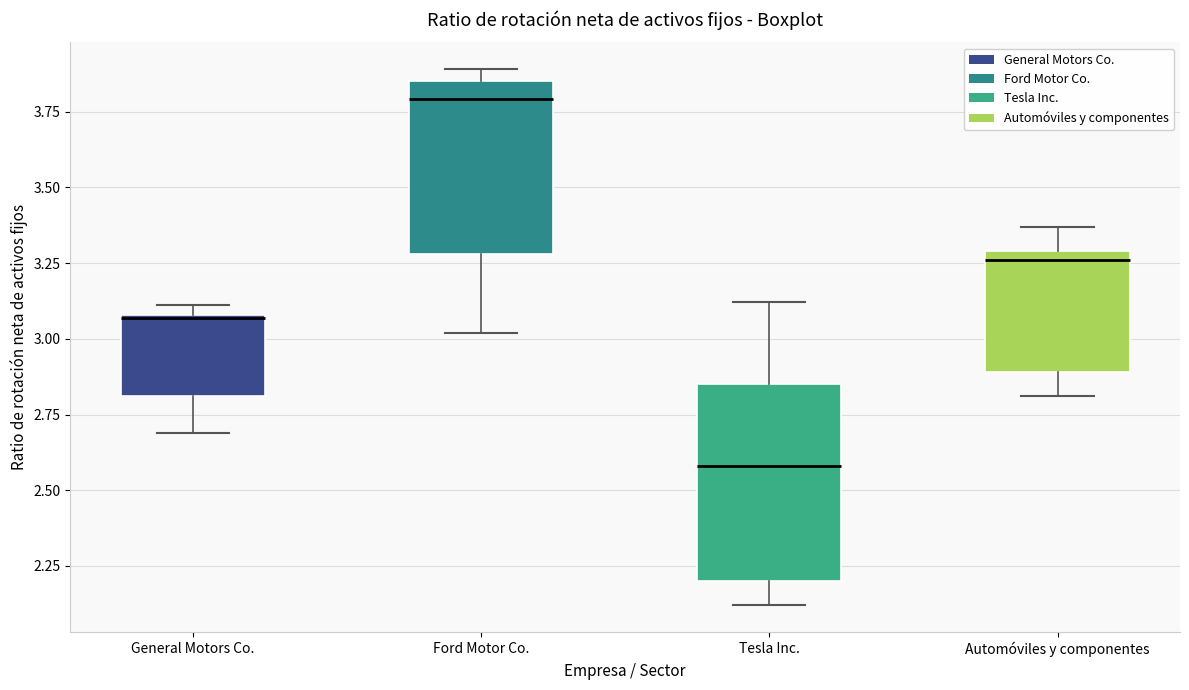

Where is the lower edge of the box for Ford Motor Co. on the y-axis? The values are not printed on the chart, so give them approximately, as read against the axis.

3.30